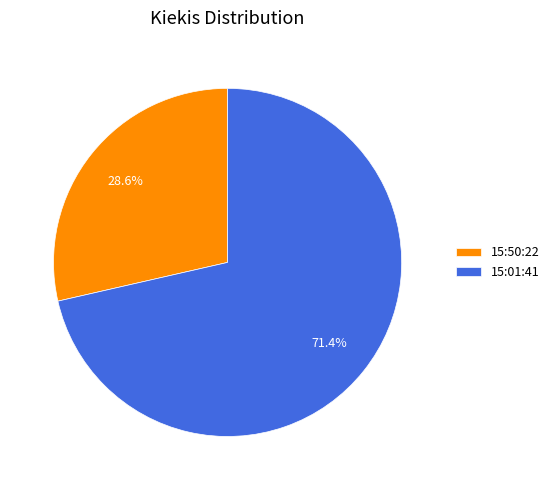

Which category has the biggest portion of the pie?

15:01:41